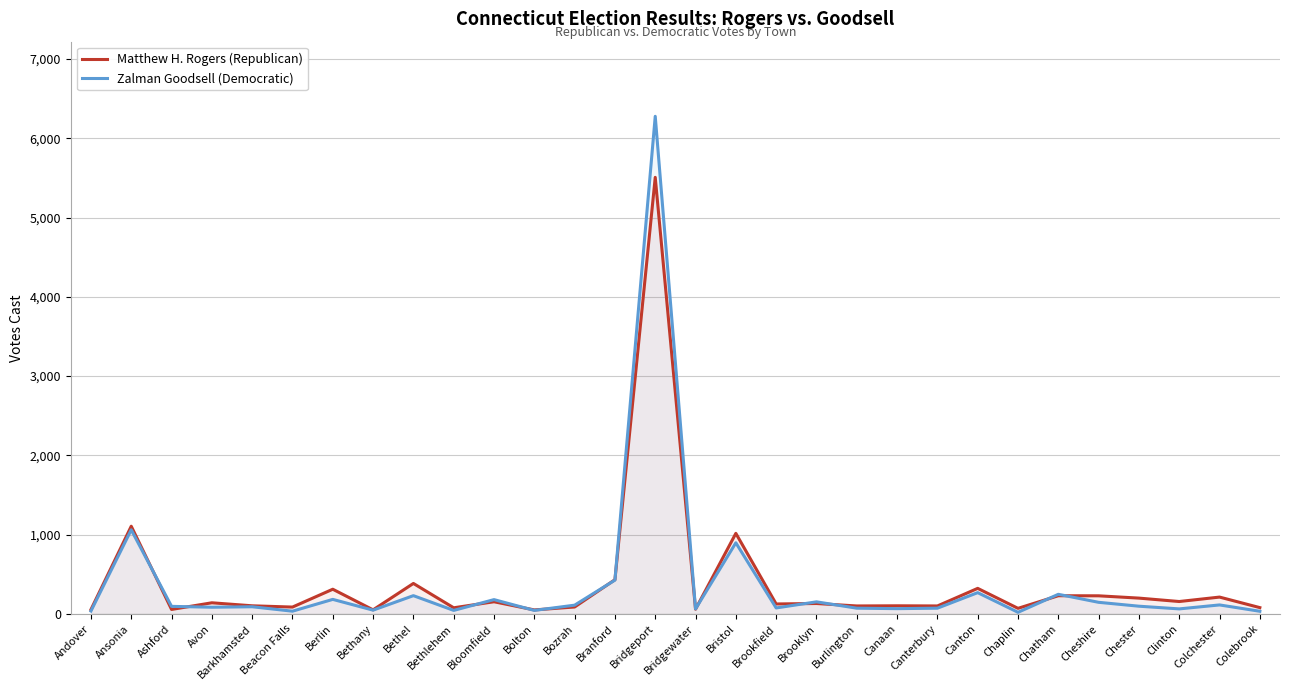

The value of Zalman Goodsell (Democratic) at Canaan is 66. True or false?

True